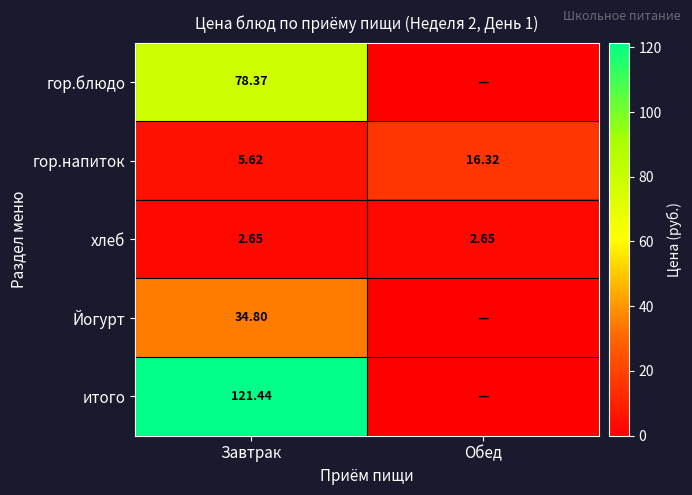

Which category has the lowest value in the гор.напиток series?

Завтрак